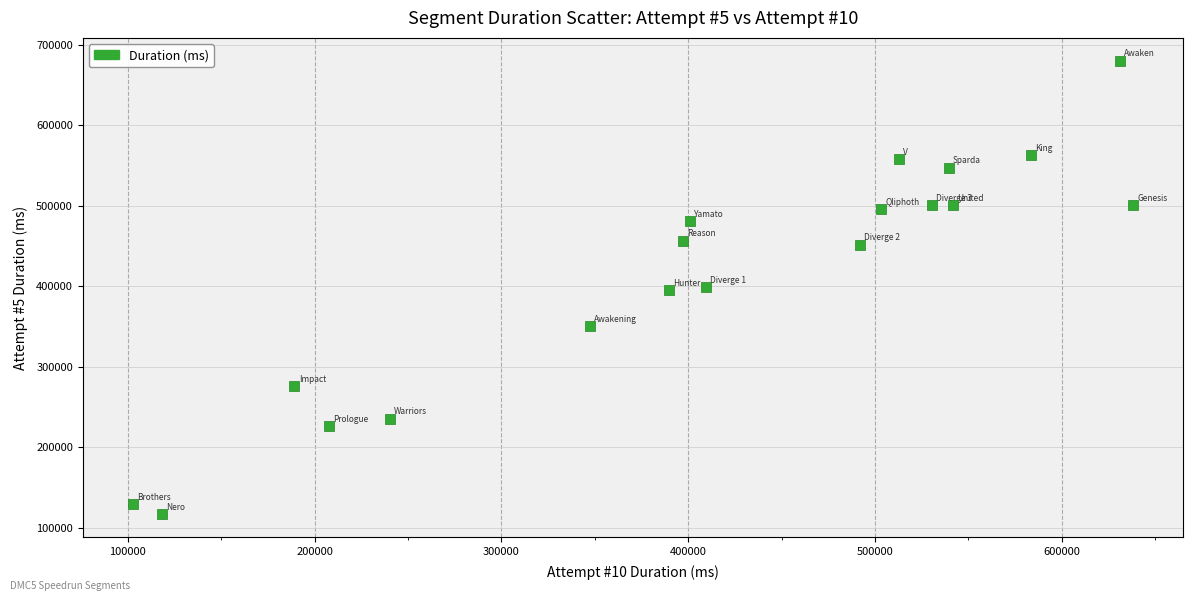

What is the range of X values (max minus min)?

535387